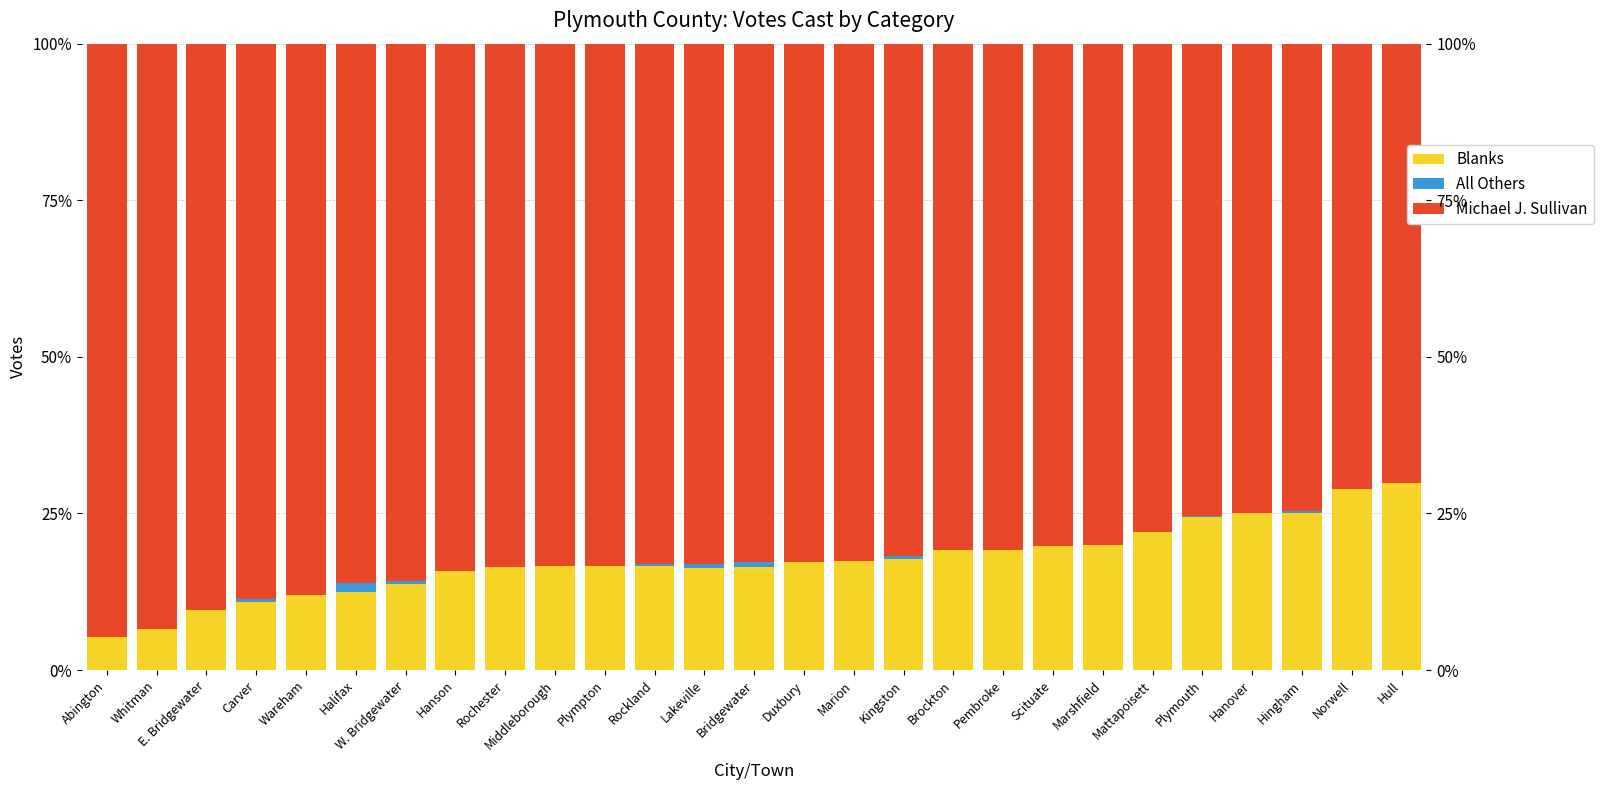

Reading left to right, what are all the values shown in this chart?

Blanks: 5.2	6.6	9.6	10.9	11.9	12.5	13.8	15.9	16.5	16.6	16.7	16.6	16.4	16.4	17.2	17.3	17.7	19.1	19.2	19.8	19.9	22.1	24.4	25.1	25.1	29.0	29.9
All Others: 0.0	0.0	0.0	0.4	0.0	1.5	0.4	0.0	0.0	0.0	0.0	0.3	0.6	0.8	0.0	0.0	0.4	0.0	0.0	0.0	0.0	0.0	0.1	0.0	0.3	0.0	0.0
Michael J. Sullivan: 94.8	93.4	90.4	88.7	88.1	86.0	85.8	84.1	83.5	83.4	83.3	83.1	83.0	82.8	82.8	82.7	81.9	80.9	80.8	80.2	80.1	77.9	75.5	74.9	74.6	71.0	70.1